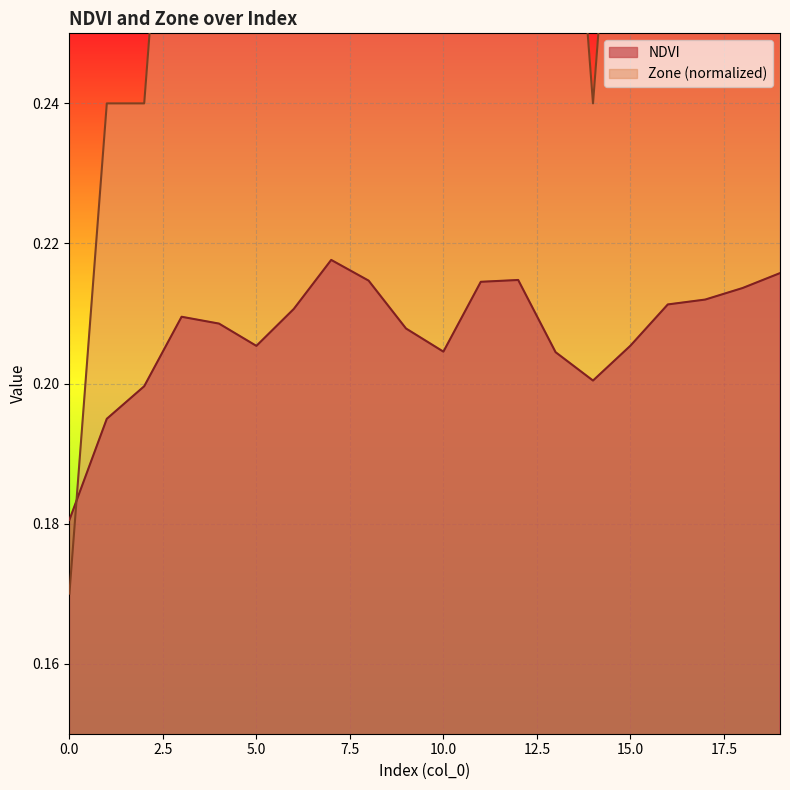

Reading left to right, list all the values displayed in this chart.

NDVI: 0.2	0.2	0.2	0.2	0.2	0.2	0.2	0.2	0.2	0.2	0.2	0.2	0.2	0.2	0.2	0.2	0.2	0.2	0.2	0.2
Zone: 0.2	0.2	0.2	0.3	0.3	0.3	0.3	0.4	0.4	0.3	0.3	0.4	0.4	0.3	0.2	0.3	0.4	0.4	0.4	0.4